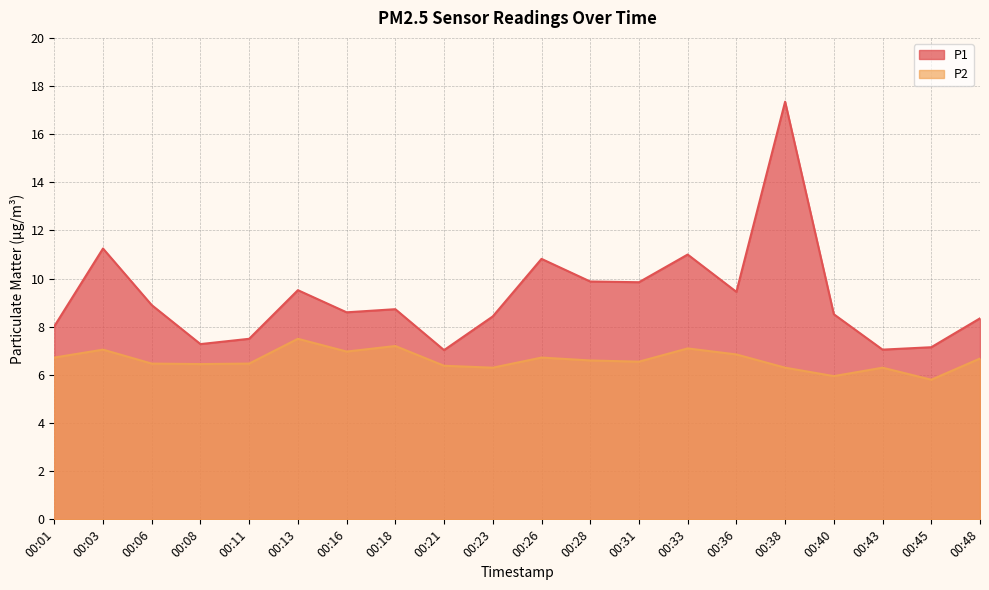

What are all the series names shown in the legend?

P1, P2